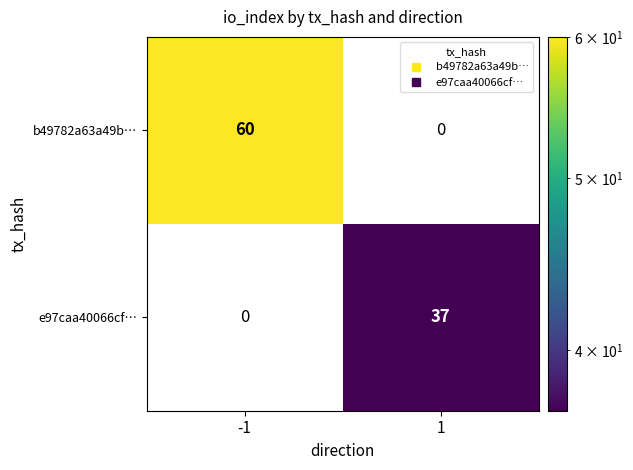

What is the sum of all b49782a63a49b… values?

60